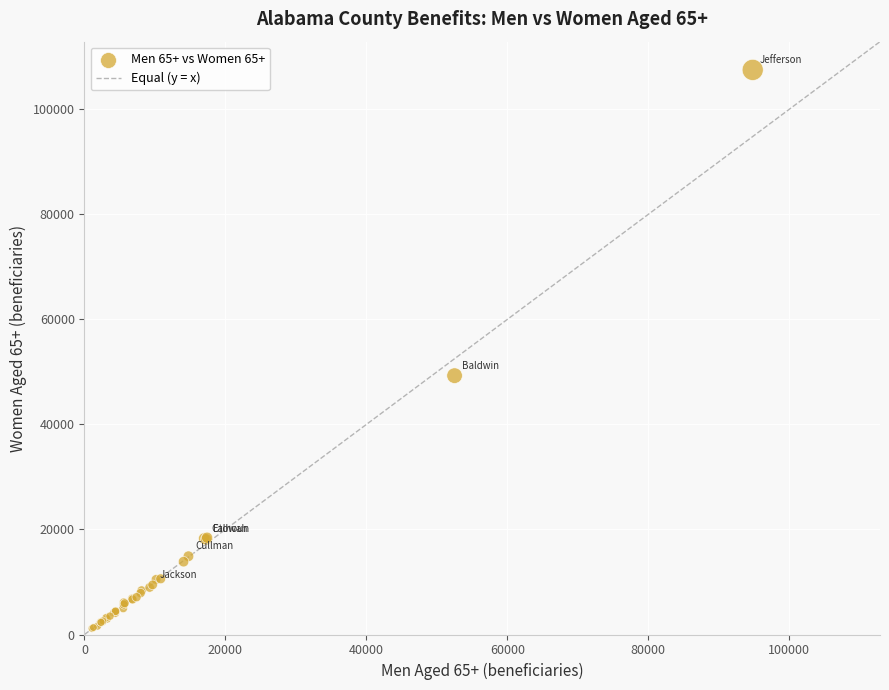

What Y value in the scatter plot is closest to 54341?

49295